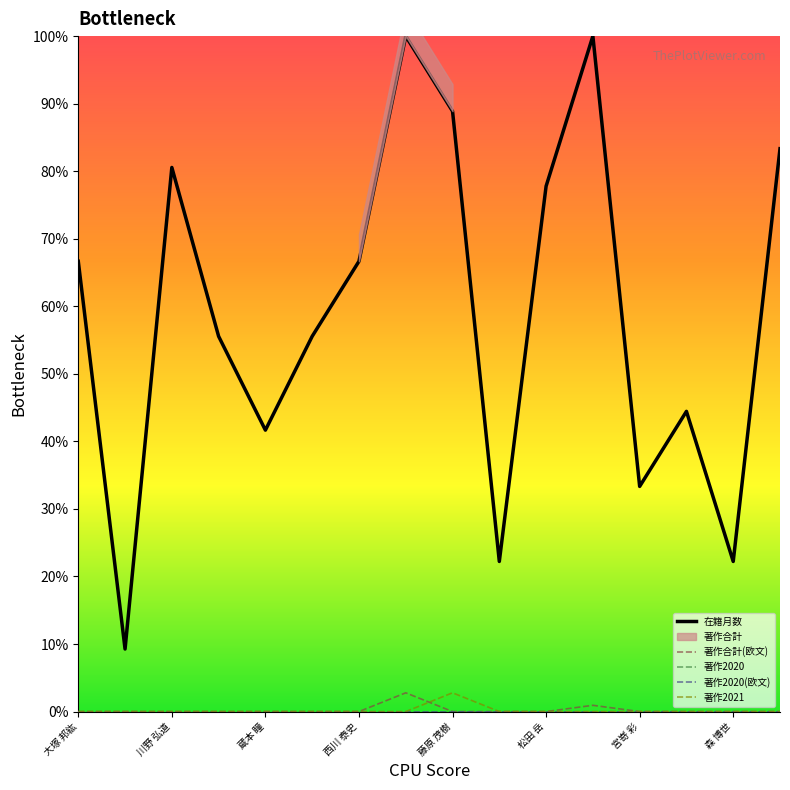

True or false: 著作合計(欧文) has a value of 1.8 at 日浅 雅博.

False